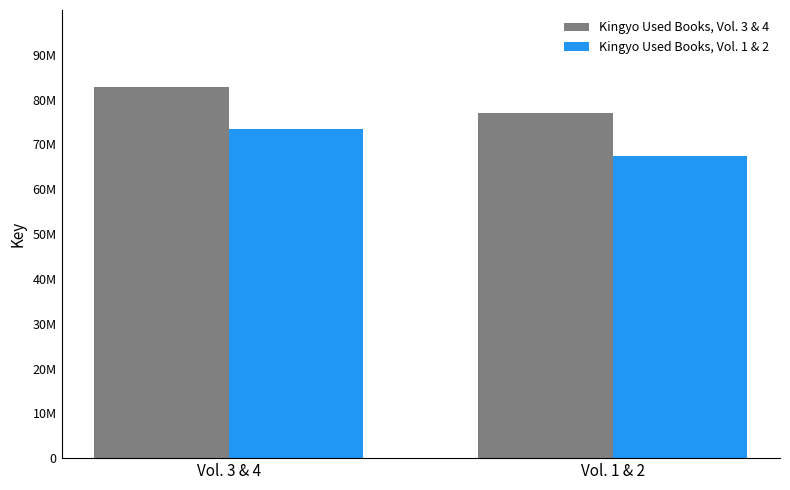

Between Vol. 3 & 4 and Vol. 1 & 2, which is larger?

Vol. 3 & 4